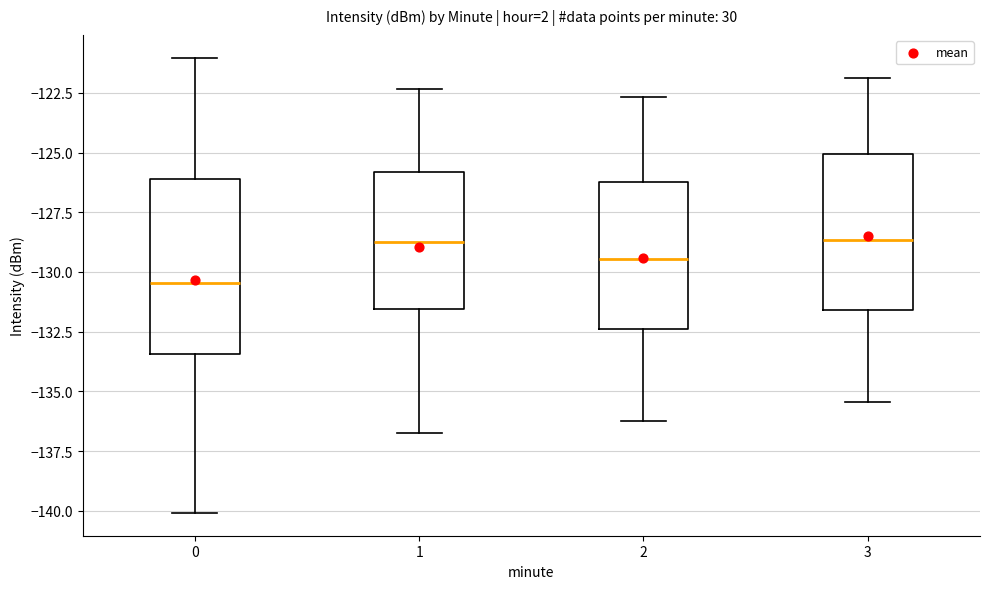

Reading left to right, read every box against the y-axis: the position of its median line, the range the box covers, and the ends of its whiskers. The values are not printed on the chart, so give them approximately, as read against the axis.

0: median -130.5, box -133.5 to -126.0, whiskers -140.0 to -121.0
1: median -128.5, box -131.5 to -126.0, whiskers -137.0 to -122.5
2: median -129.5, box -132.5 to -126.0, whiskers -136.0 to -122.5
3: median -128.5, box -131.5 to -125.0, whiskers -135.5 to -122.0